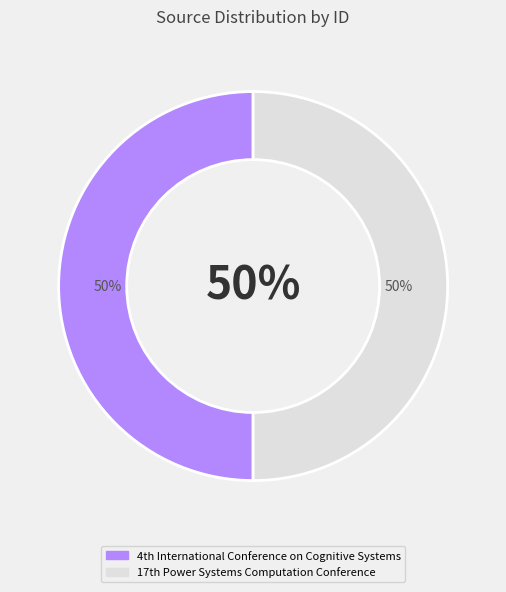

How many slices are in this pie chart?

2